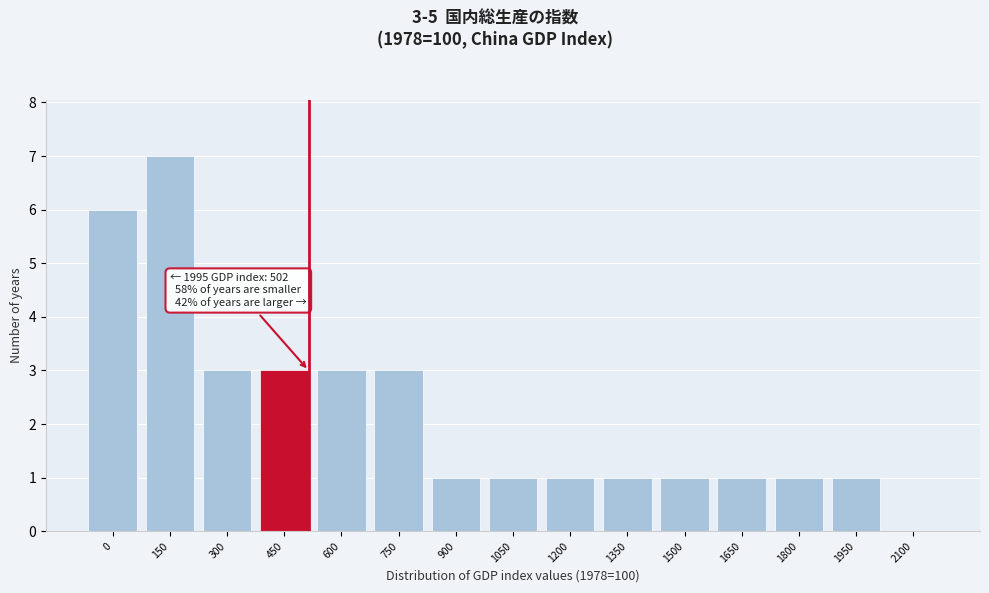

Reading right to left, what are all the values shown in this chart?

2100=0	1950=1	1800=1	1650=1	1500=1	1350=1	1200=1	1050=1	900=1	750=3	600=3	450=3	300=3	150=7	0=6